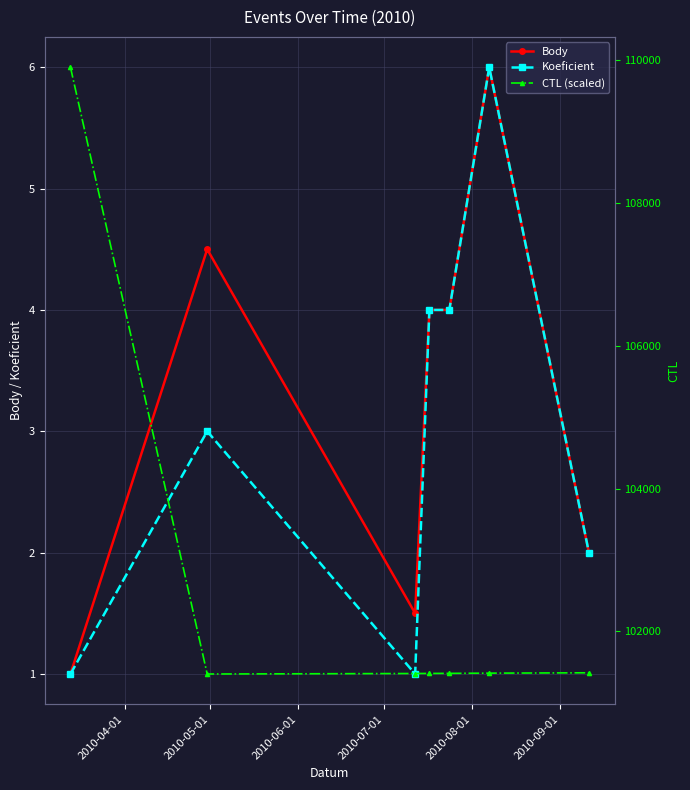

What is the highest value of the Koeficient series?

6.0